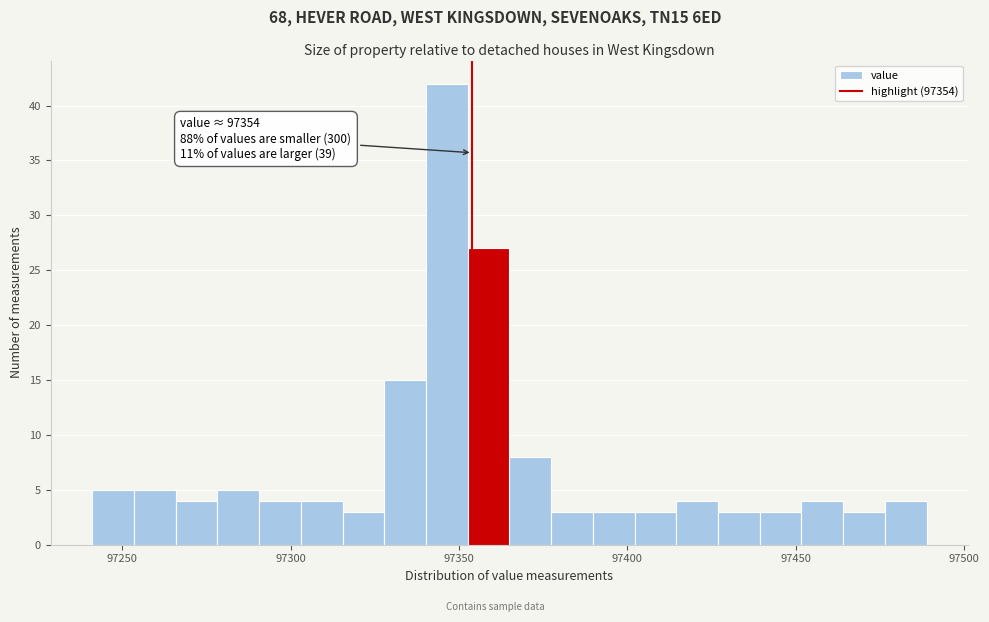

Around what value on the x-axis is the tallest bar? Give the approximate position of its centre, as read against the axis.

97345